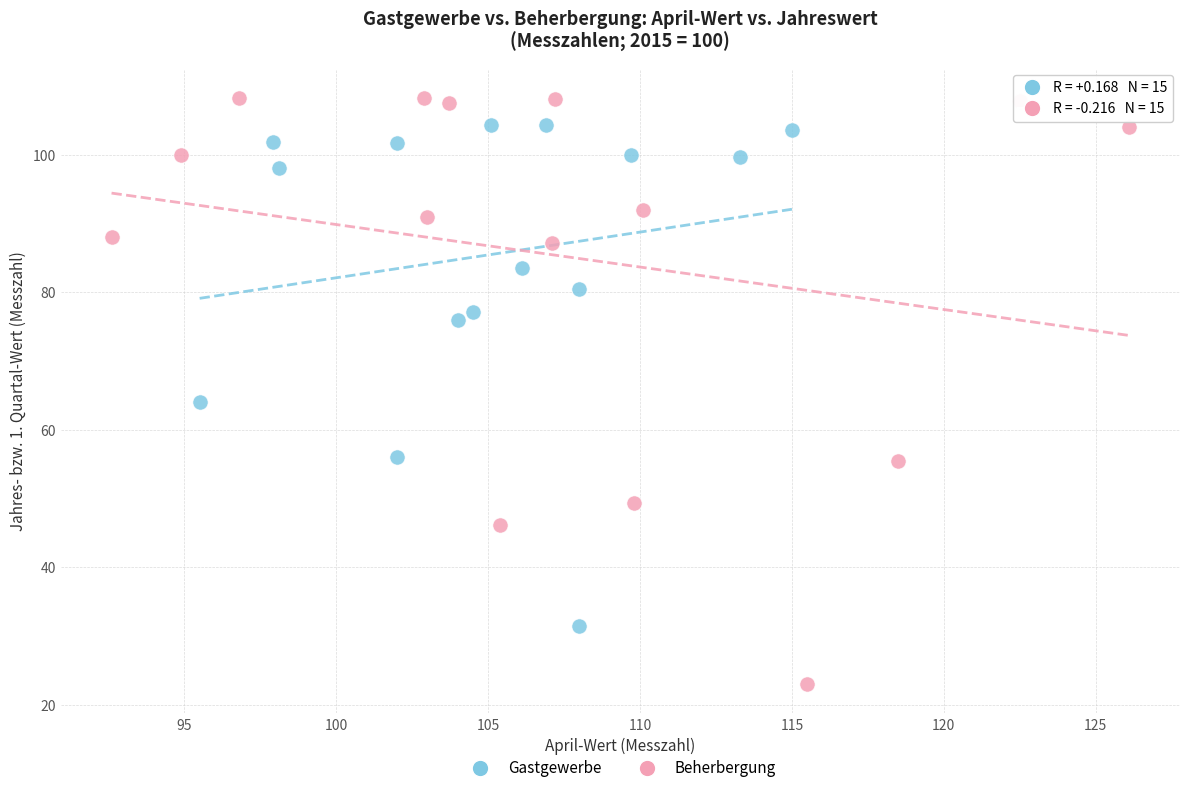

Which series contains the highest Y value?

Beherbergung